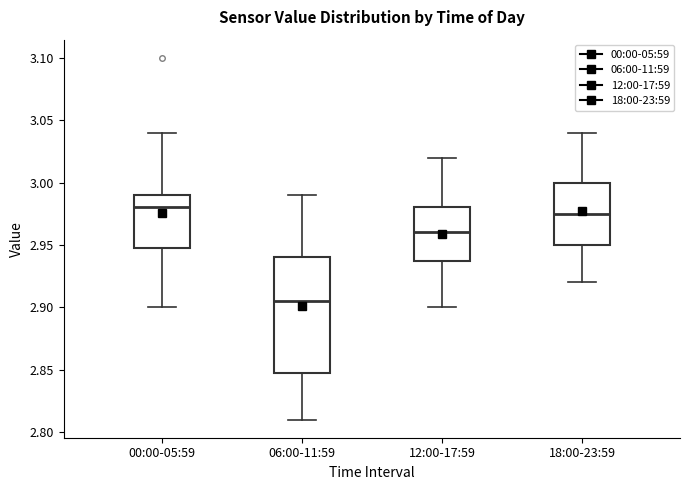

Reading left to right, transcribe this box plot: for each box, give where its median line is, the range the box spans, and where its two whiskers end, as read against the y-axis. The values are not printed on the chart, so give them approximately, as read against the axis.

00:00-05:59: median 2.980, box 2.950 to 2.990, whiskers 2.900 to 3.040
06:00-11:59: median 2.905, box 2.850 to 2.940, whiskers 2.810 to 2.990
12:00-17:59: median 2.960, box 2.940 to 2.980, whiskers 2.900 to 3.020
18:00-23:59: median 2.975, box 2.950 to 3.000, whiskers 2.920 to 3.040